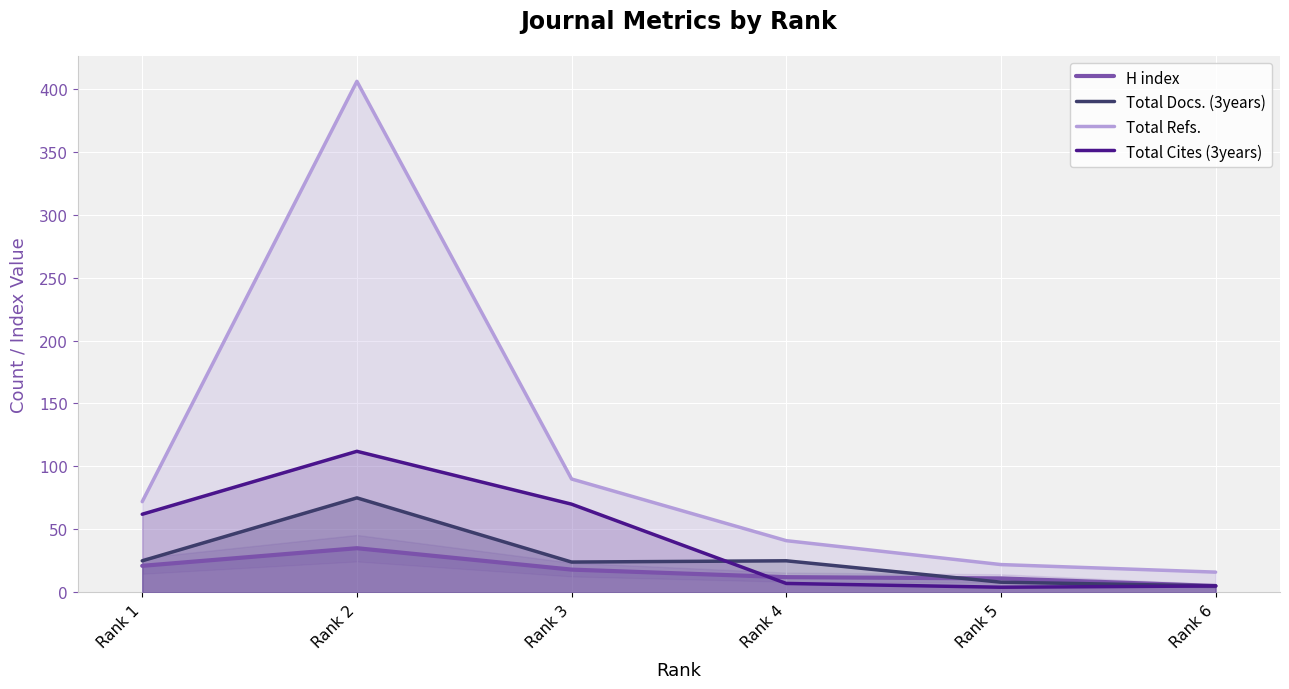

Reading left to right, what are all the values shown in this chart?

H index: Rank 1=21	Rank 2=35	Rank 3=18	Rank 4=12	Rank 5=11	Rank 6=5
Total Docs. (3years): Rank 1=25	Rank 2=75	Rank 3=24	Rank 4=25	Rank 5=8	Rank 6=5
Total Refs.: Rank 1=72	Rank 2=406	Rank 3=90	Rank 4=41	Rank 5=22	Rank 6=16
Total Cites (3years): Rank 1=62	Rank 2=112	Rank 3=70	Rank 4=7	Rank 5=4	Rank 6=5